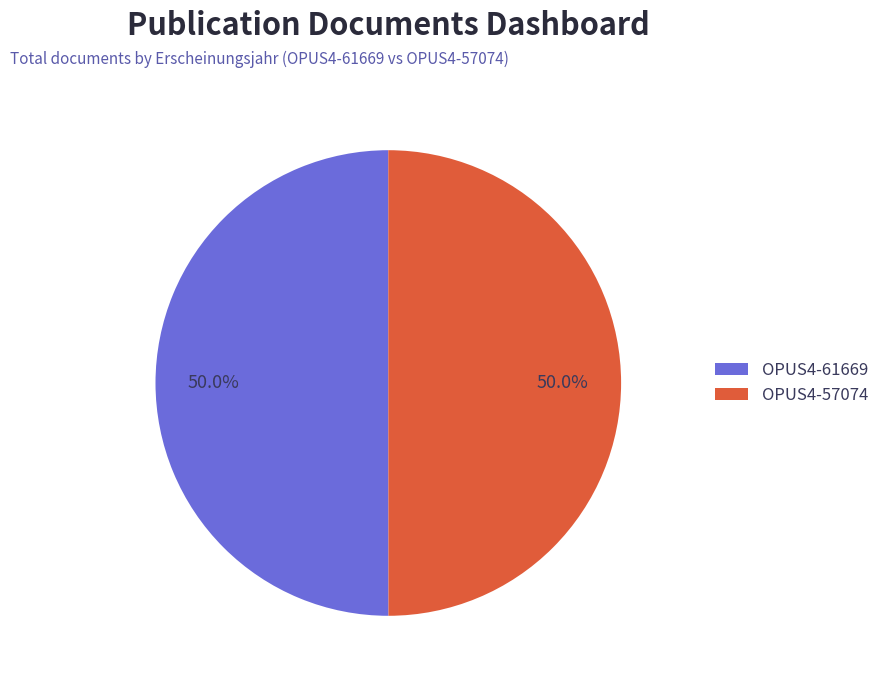

True or false: OPUS4-57074 accounts for 50% of the total.

True